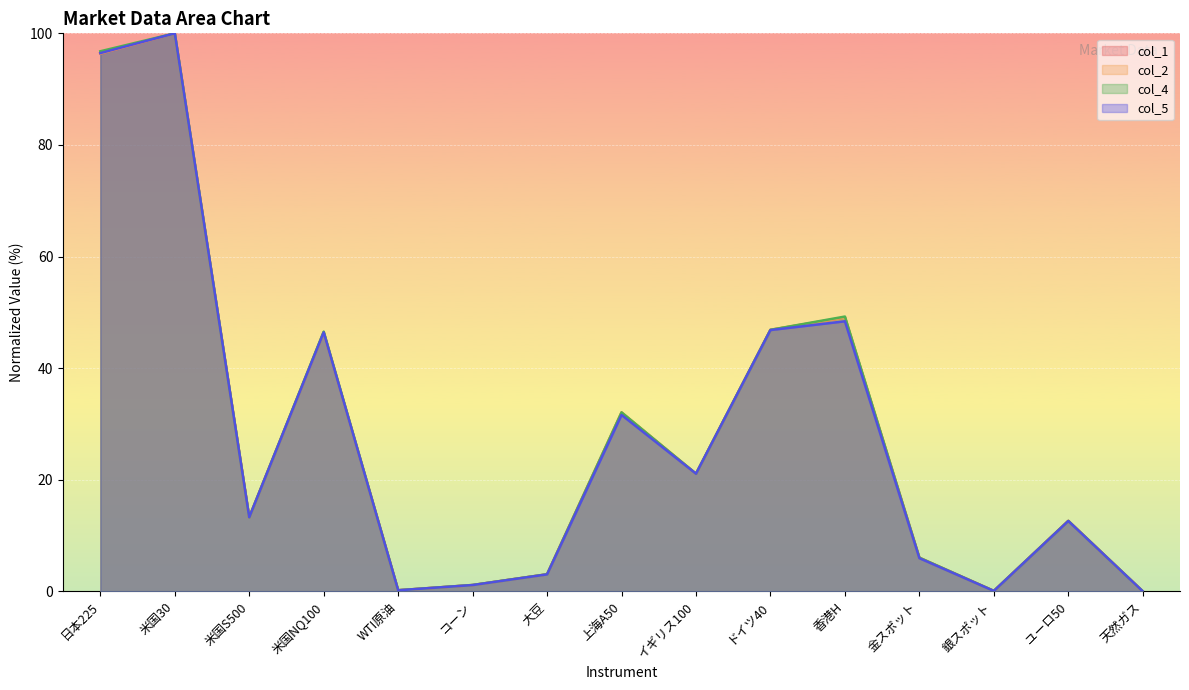

Does the chart display data point markers on the line(s)?

No